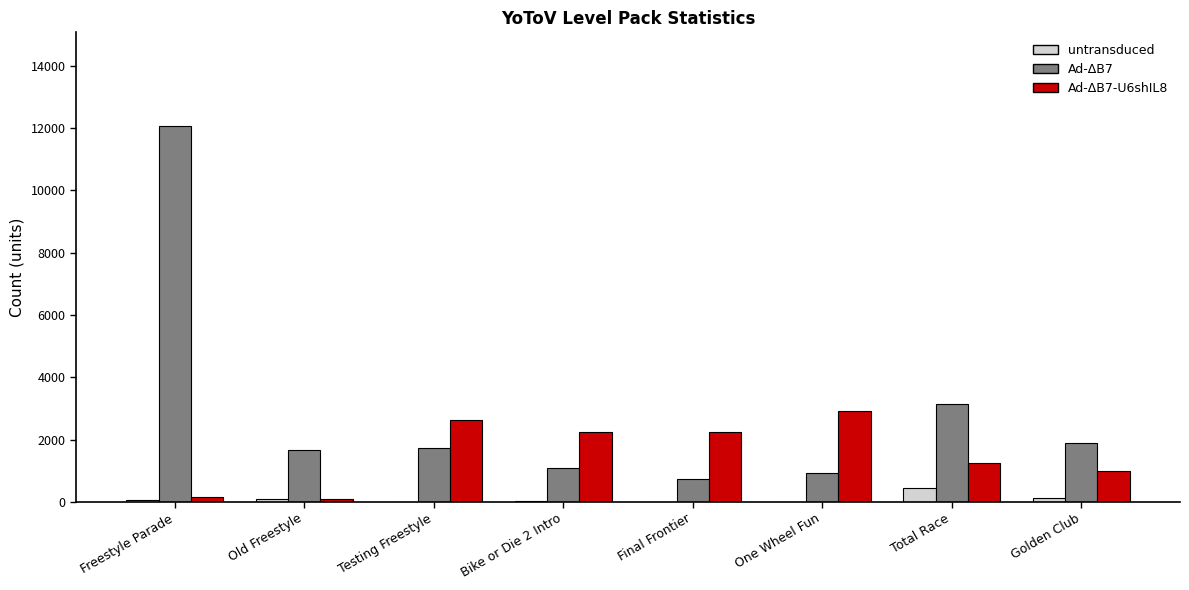

Is the value of Ad-ΔB7-U6shIL8 at Total Race greater than the value of Ad-ΔB7 at Old Freestyle?

No